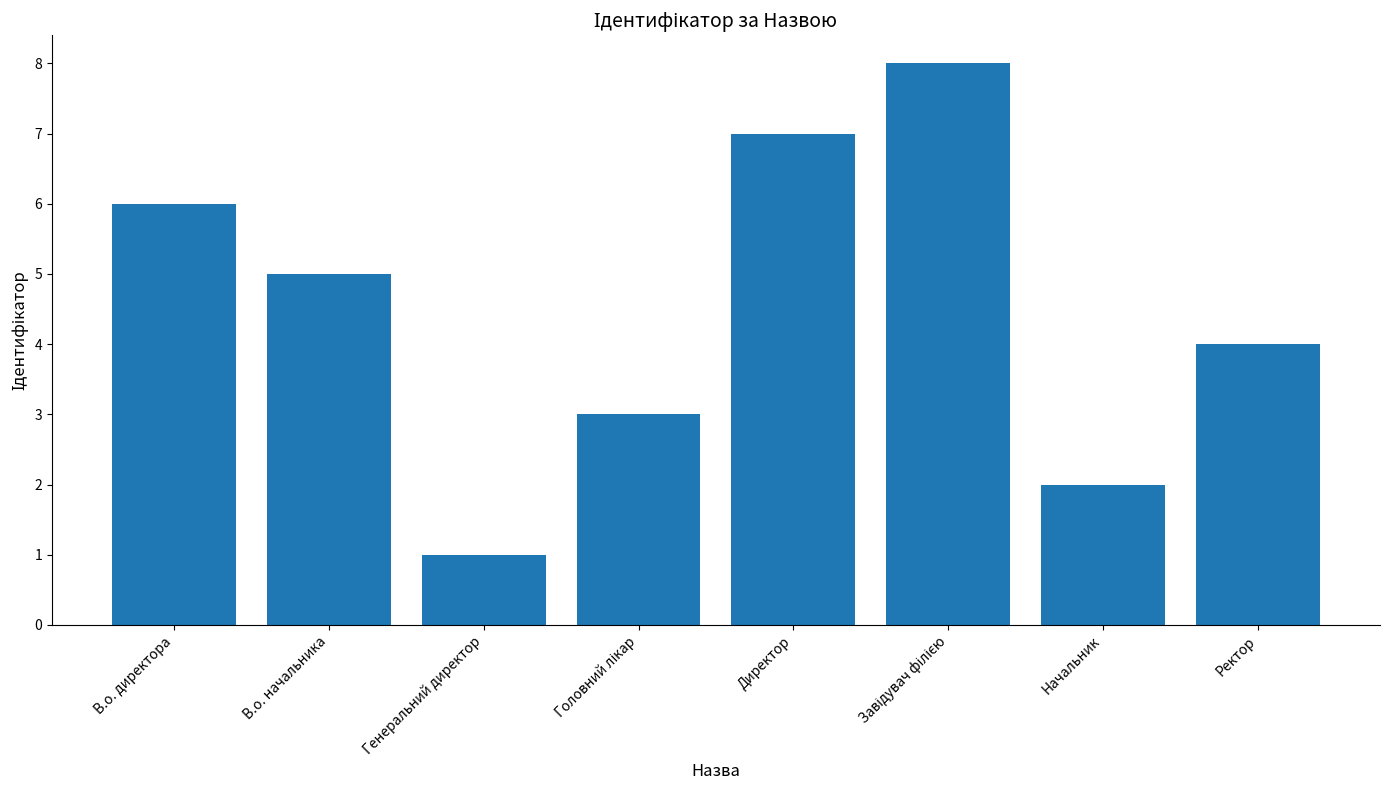

How many data points are less than 5?

4